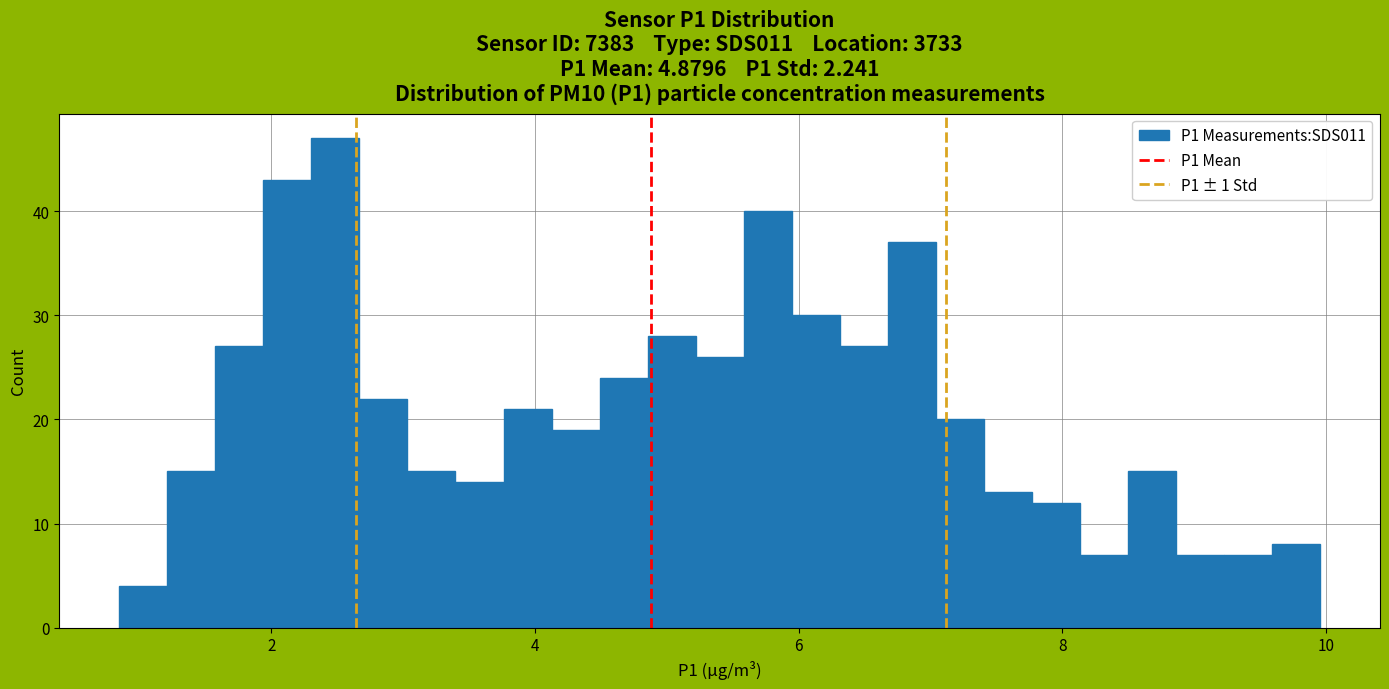

Read against the x-axis, roughly where is the centre of the tallest bar?

2.4